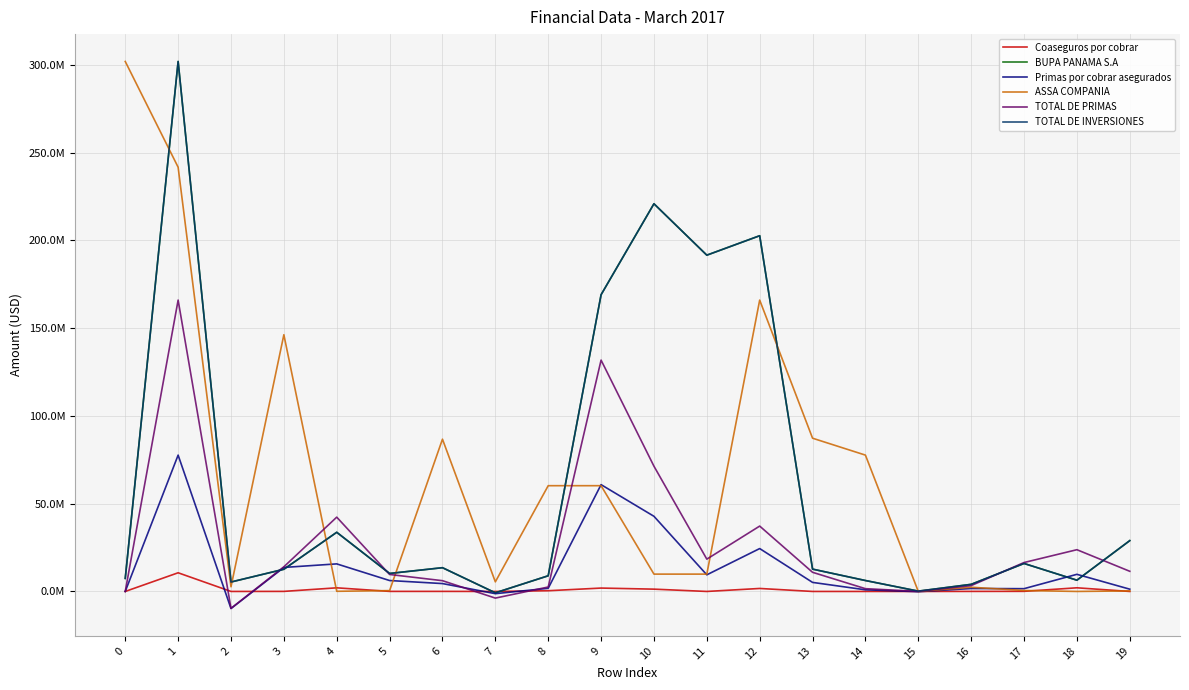

Is this an area chart (filled region under the line)?

No